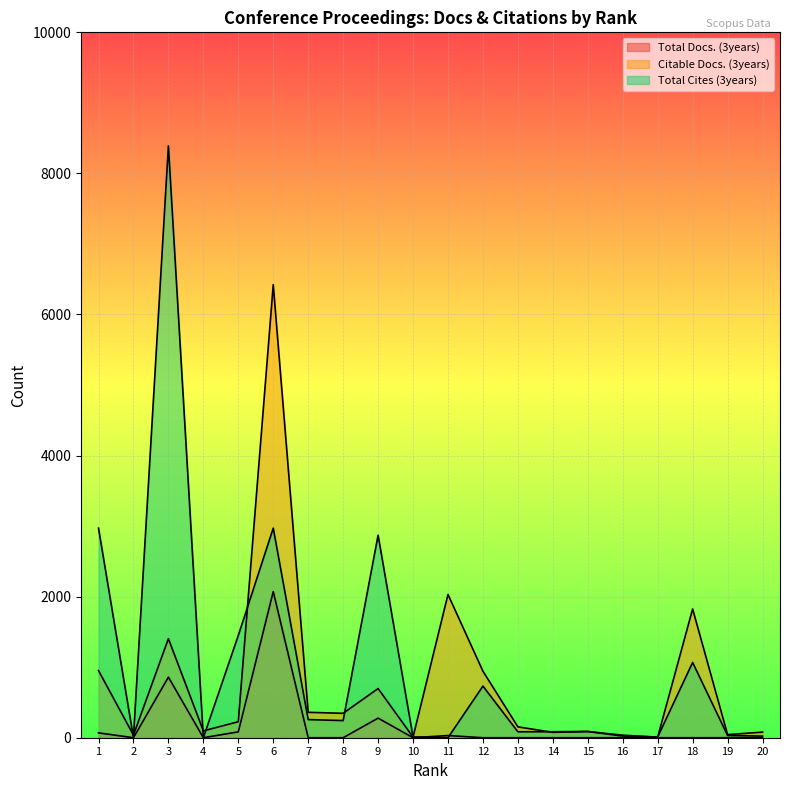

At which category does Total Cites (3years) reach its first local valley?

2